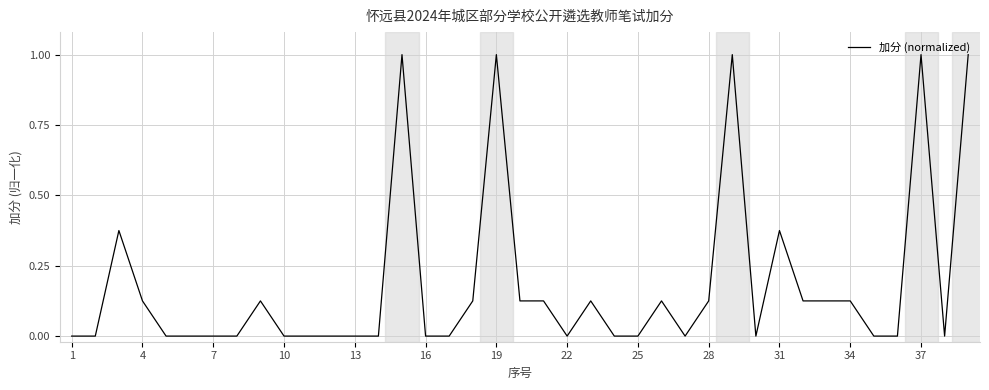

What is the maximum value shown in the chart?

1.0